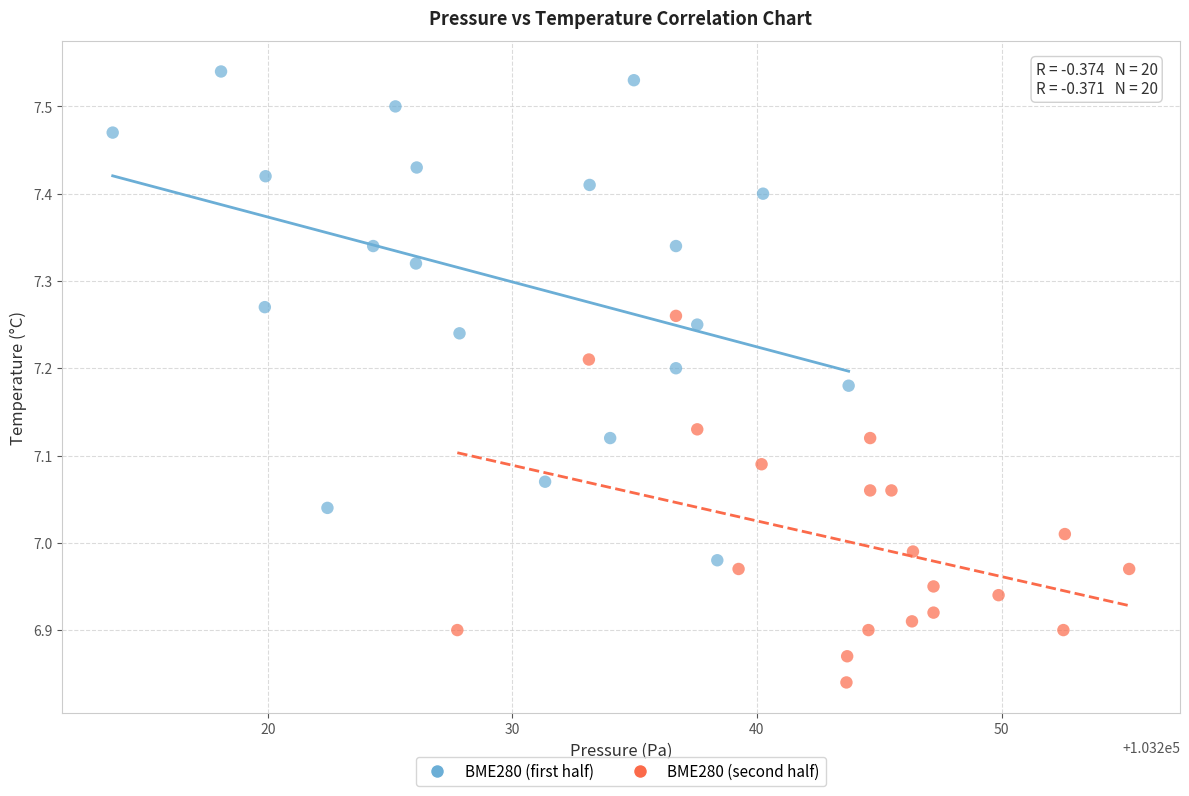

Which series contains the highest Y value?

BME280 (first half)